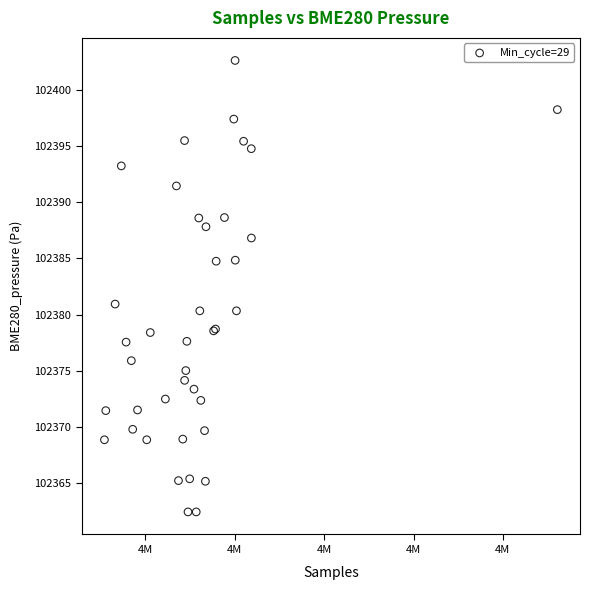

What Y value in the scatter plot is closest to 102382?

102380.9